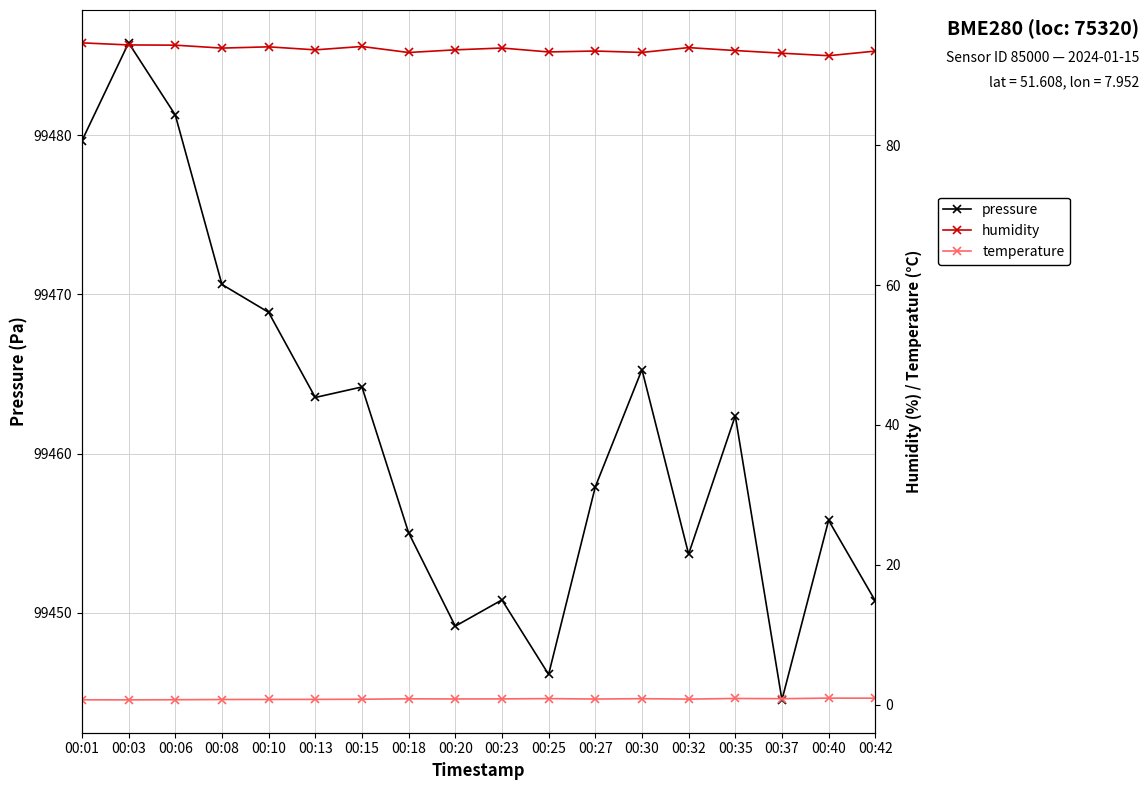

What is the spread (max minus min) of values at 00:06?

99480.6